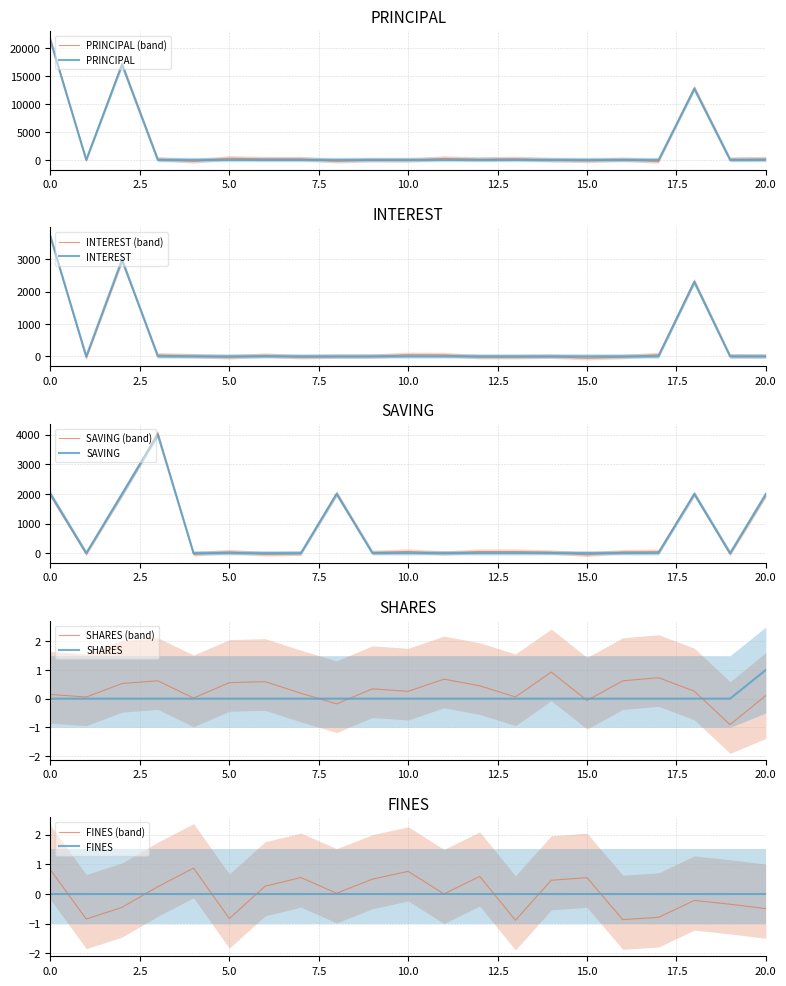

What is the maximum value for PRINCIPAL (band)?

21475.1